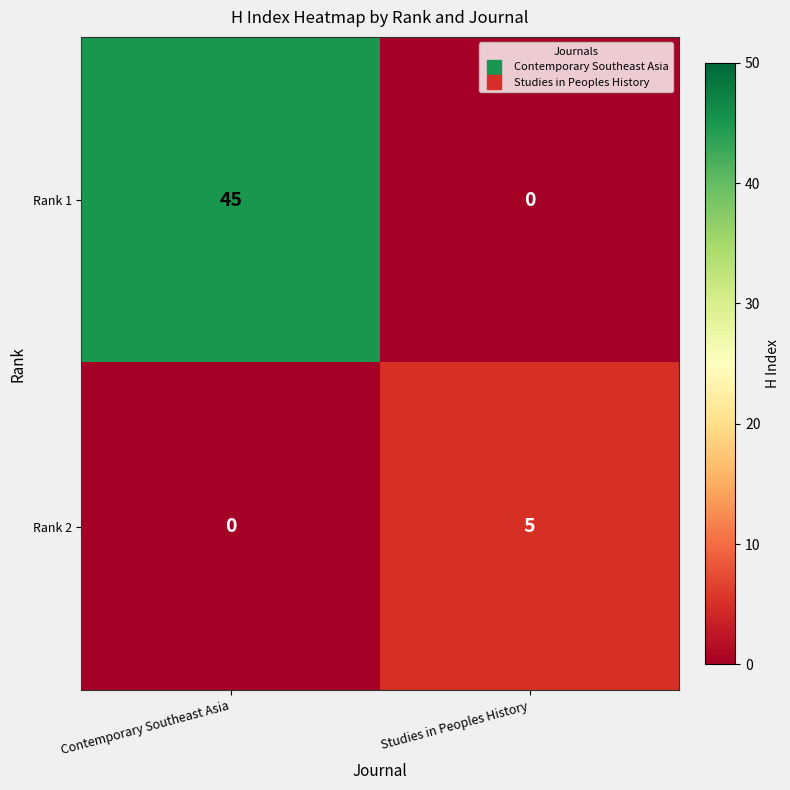

Is it true that Rank 2 equals 8 at Studies in Peoples History?

False